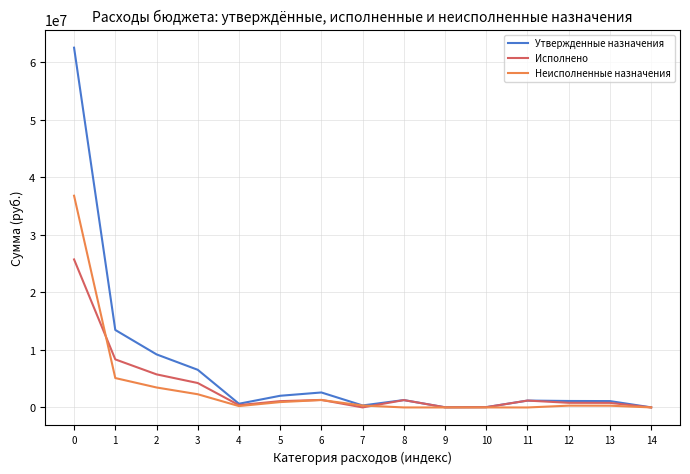

What is the maximum value shown in the chart?

62538900.0